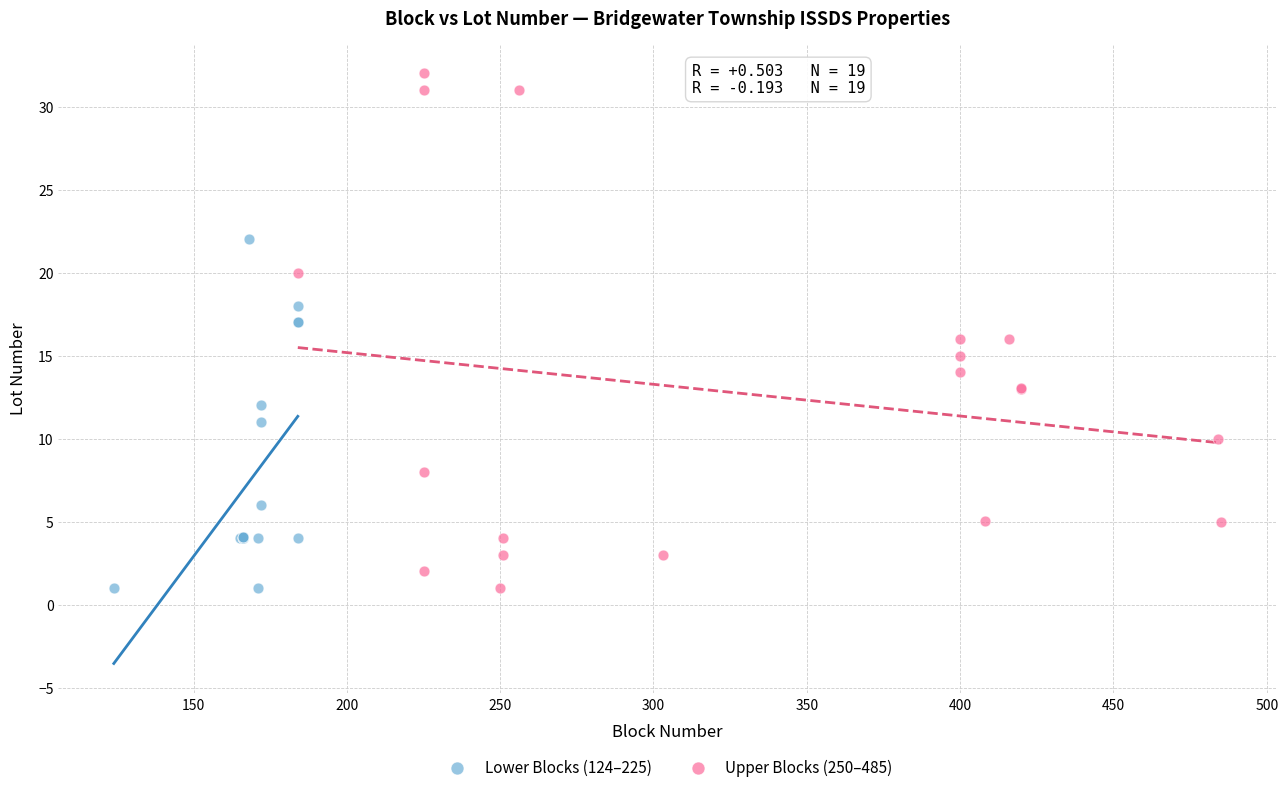

Which series has the widest spread of Y values?

Upper Blocks (250–485)